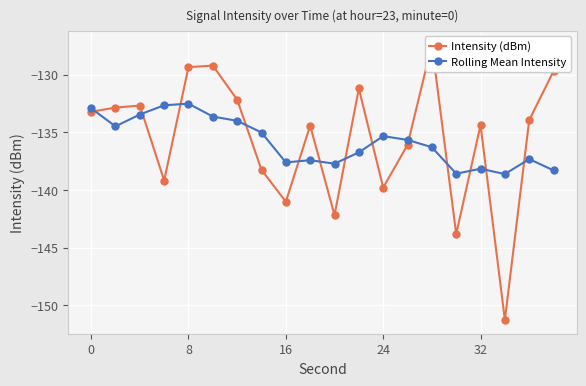

In Rolling Mean Intensity, how many points are lower than both neighbors (excluding endpoints)?

5